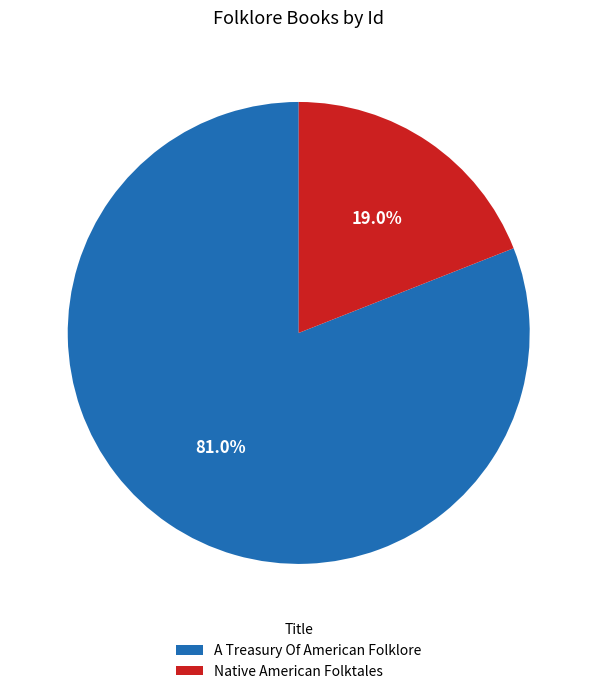

What is the largest slice in the pie chart?

A Treasury Of American Folklore